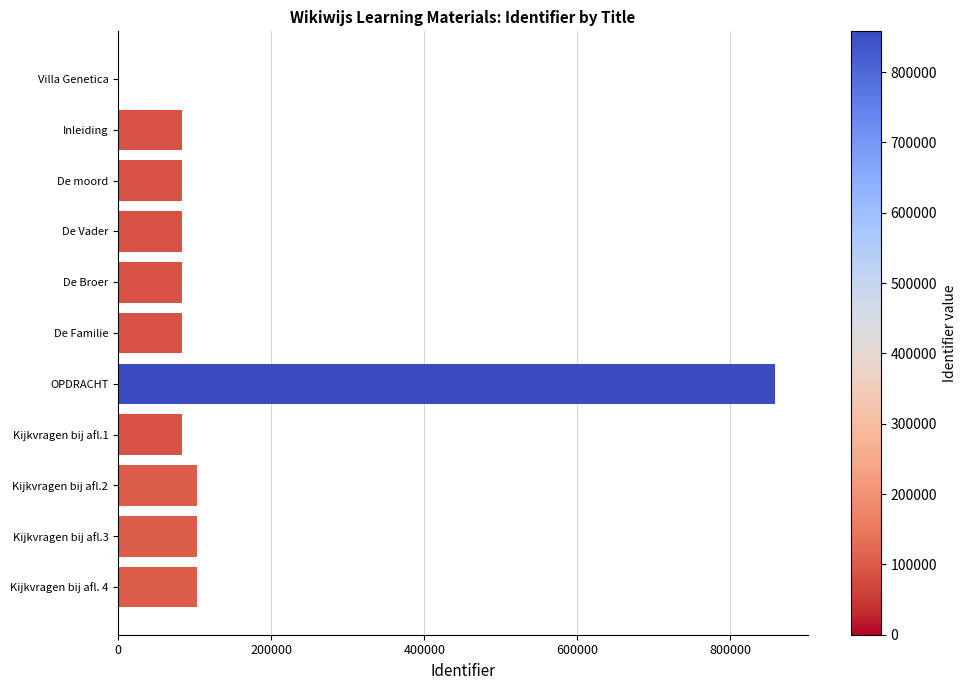

What is the greatest value displayed?

857877